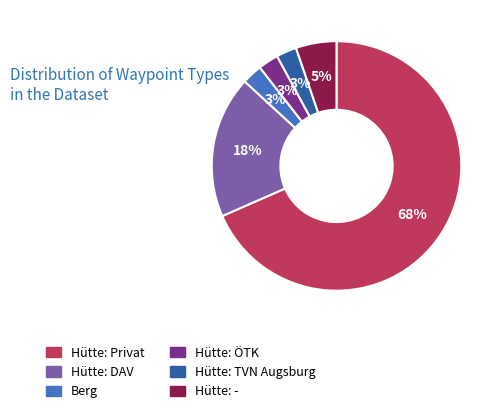

Does Hütte: Privat account for over 50% of the chart?

Yes